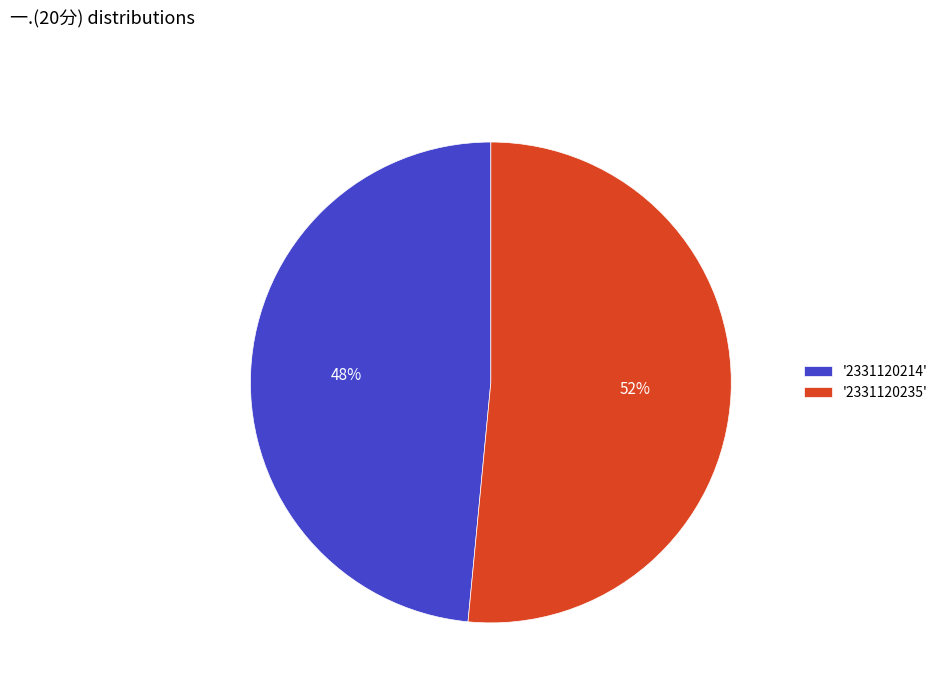

Count the number of slices in the pie.

2